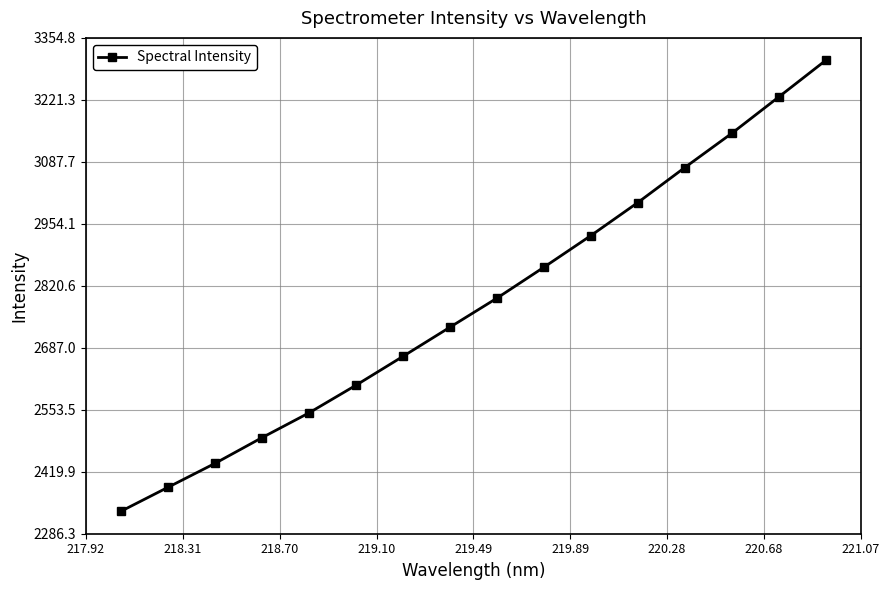

True or false: the data has more than 1 interior local peaks.

False